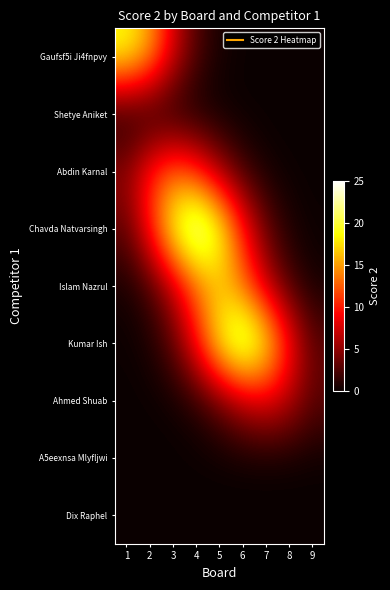

Which has a higher value, 5 or 7?

5